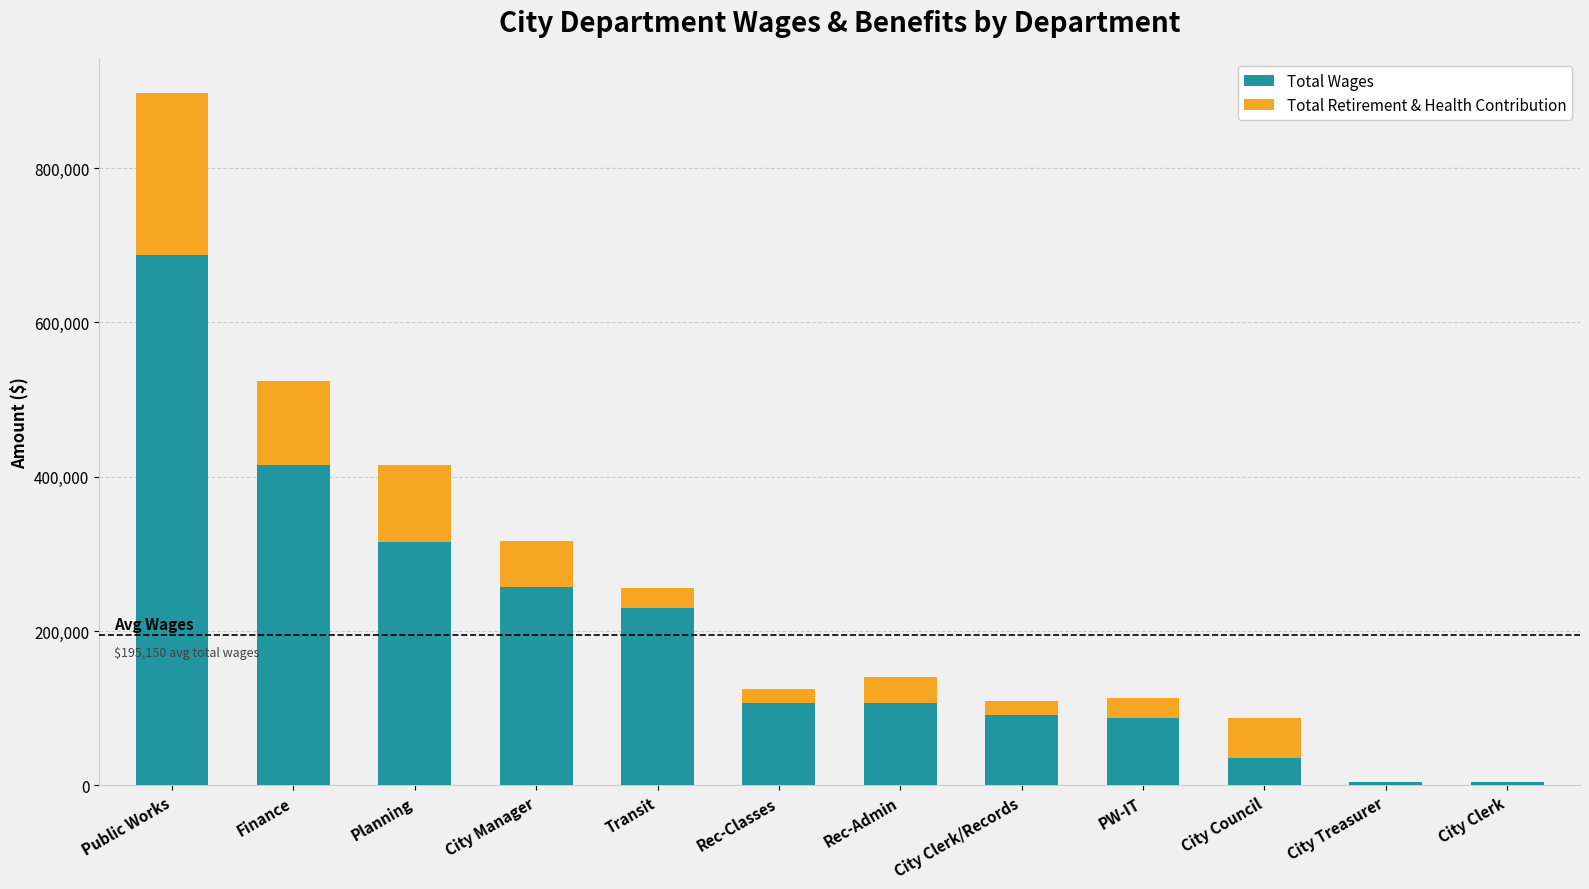

What are all the series names shown in the legend?

Total Wages, Total Retirement & Health Contribution